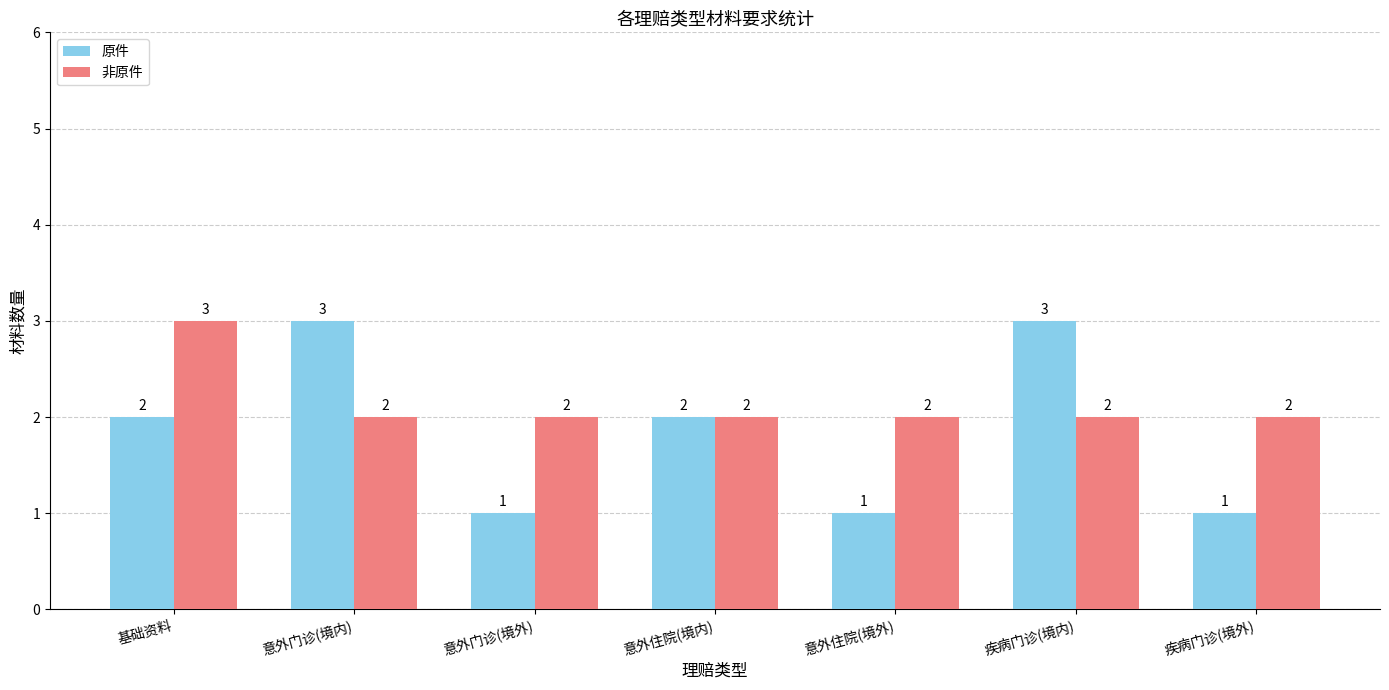

At 意外住院(境外), list the series in order from smallest to largest.

原件, 非原件